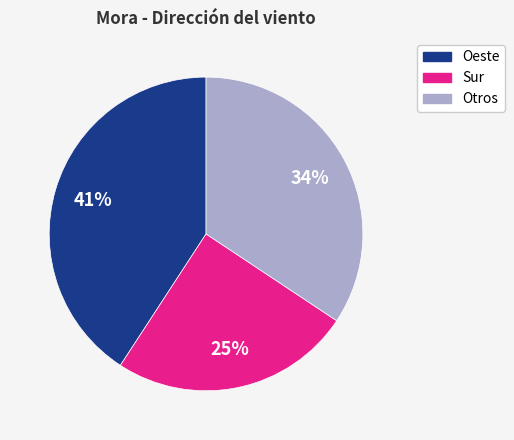

Does any single category account for the majority?

No